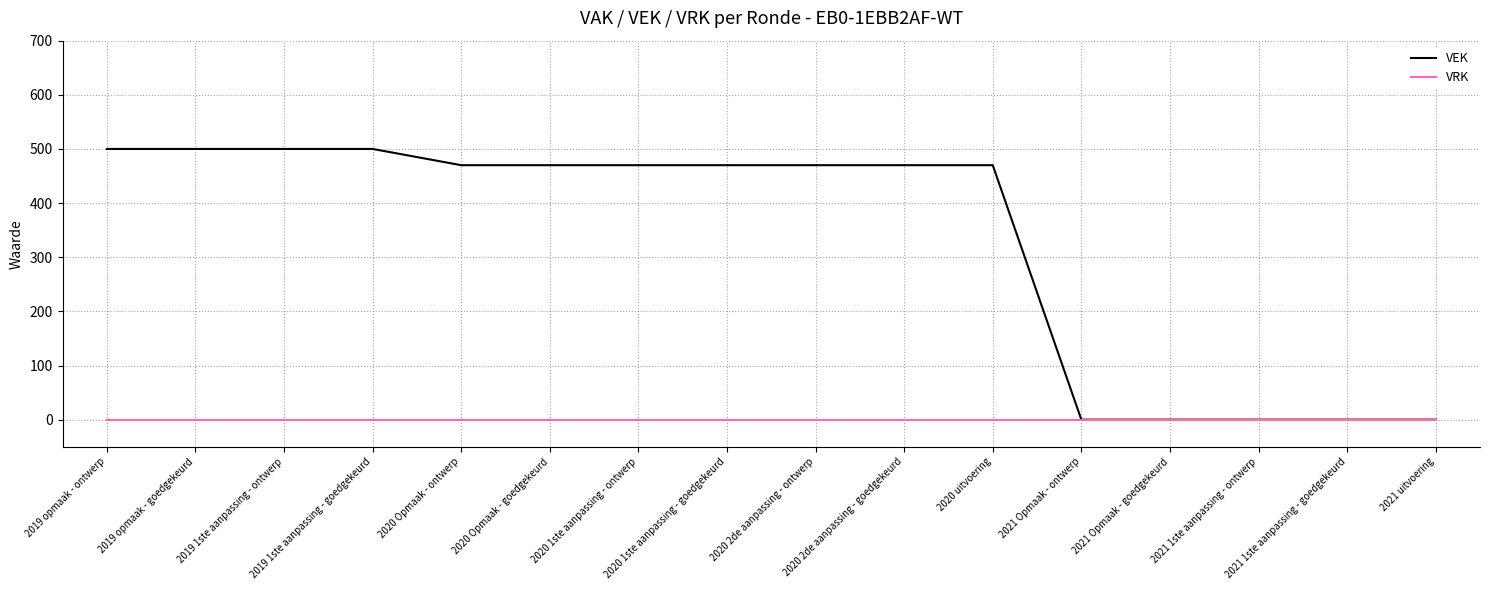

Which series has the widest spread of values?

VEK